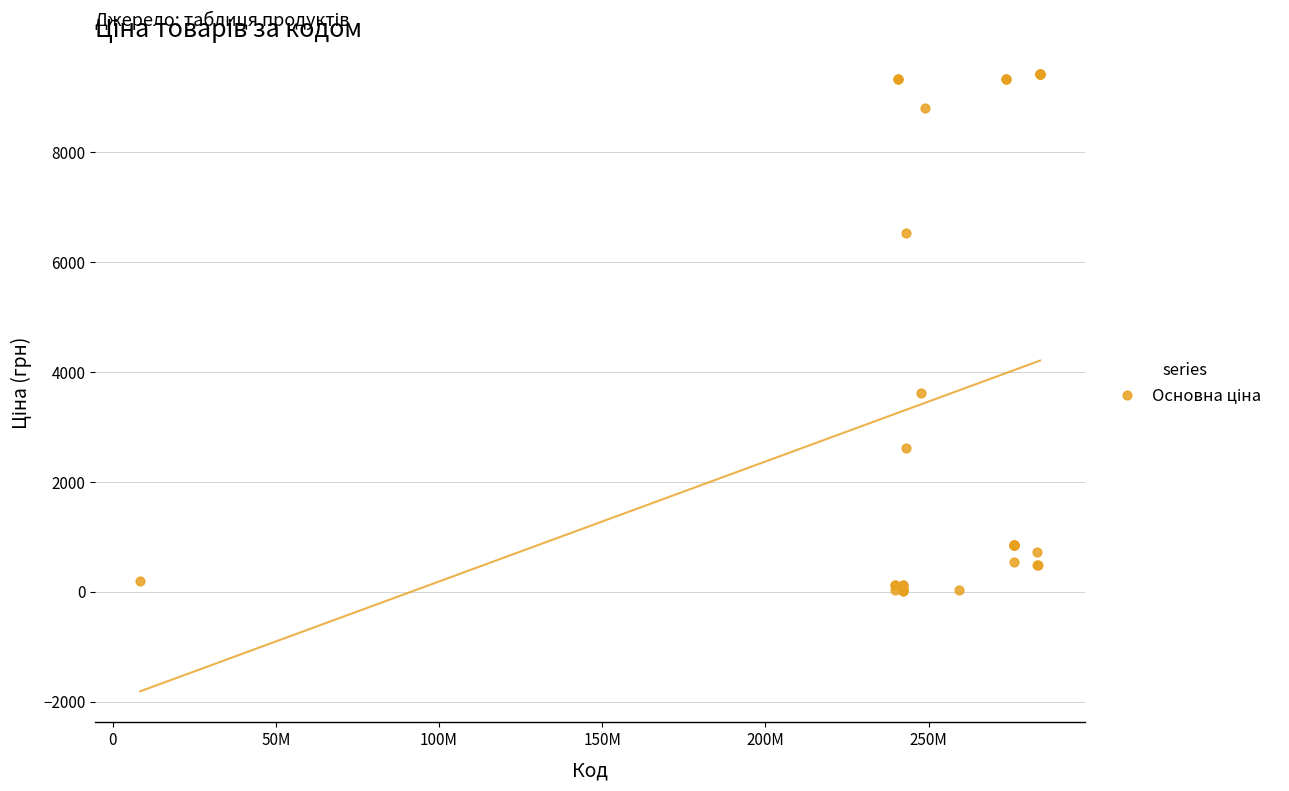

What Y value in the scatter plot is closest to 4716?

3622.2